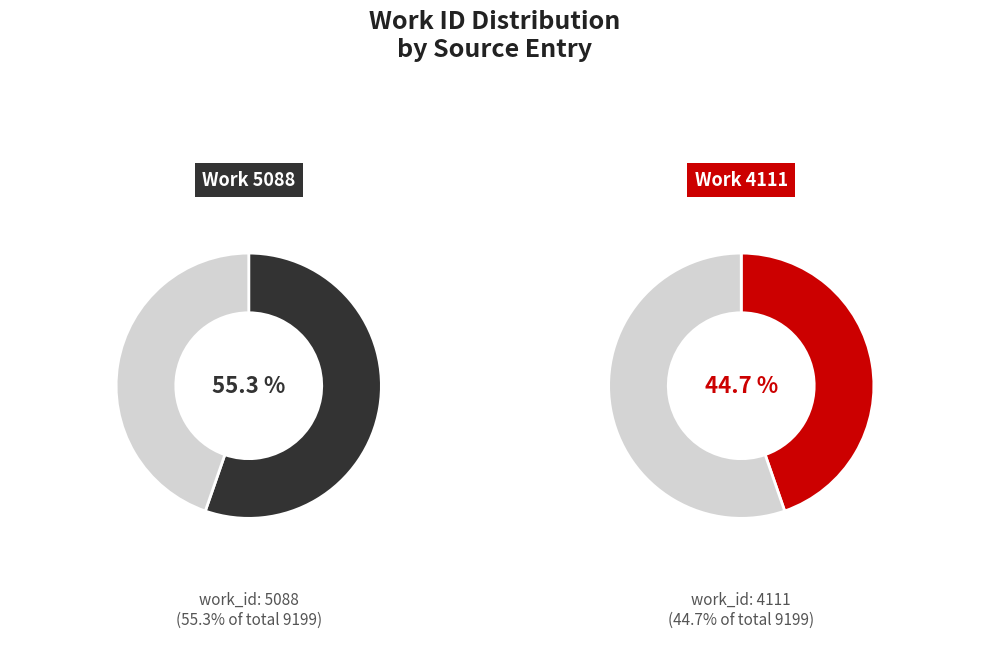

How much of the chart is everything except Work 4111?

55.3%